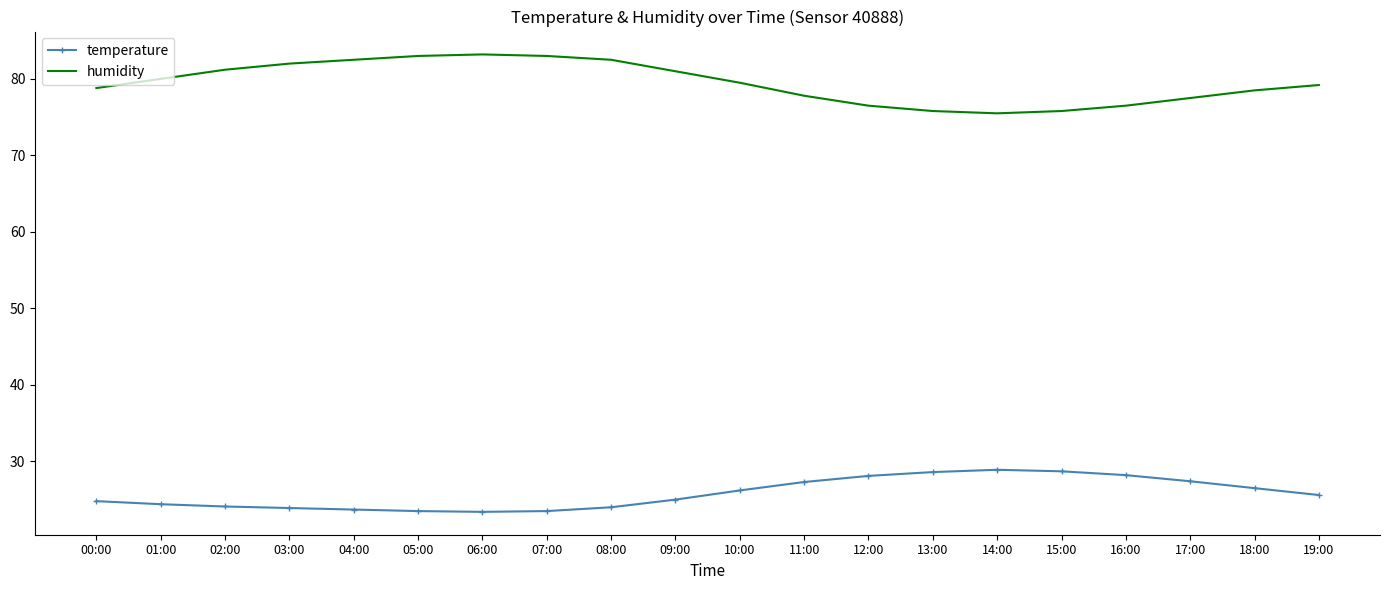

What position from the left is 02:00?

3